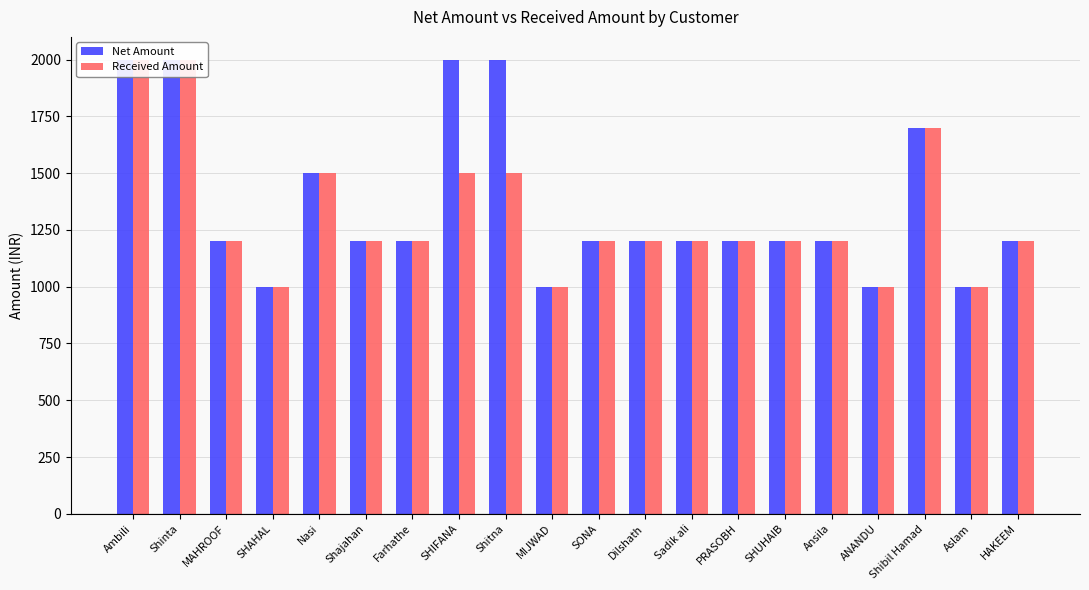

Rank the series by their average value, from highest to lowest.

Net Amount, Received Amount